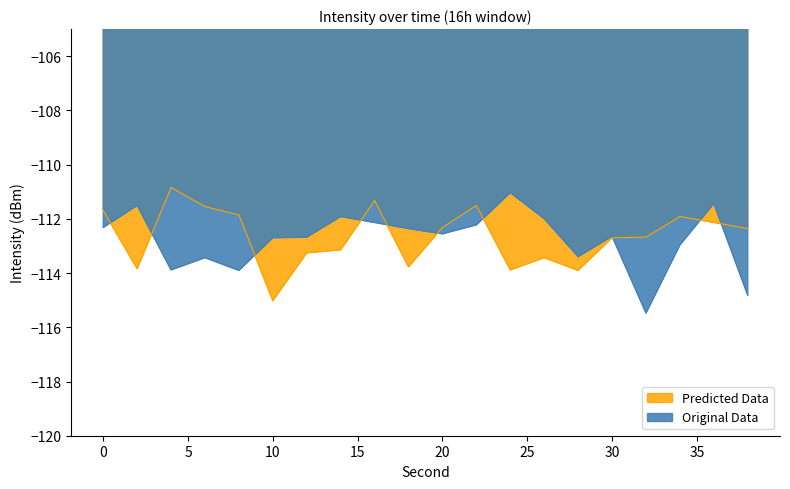

Reading left to right, what are all the values shown in this chart?

Original Data: 0=-112.3	2=-111.5	4=-113.9	6=-113.4	8=-113.9	10=-112.7	12=-112.7	14=-111.9	16=-112.1	18=-112.4	20=-112.6	22=-112.2	24=-111.0	26=-112.0	28=-113.4	30=-112.6	32=-115.5	34=-113.0	36=-111.4	38=-114.8
Predicted Data: 0=-111.7	2=-113.8	4=-110.8	6=-111.5	8=-111.9	10=-115.0	12=-113.3	14=-113.1	16=-111.3	18=-113.8	20=-112.3	22=-111.5	24=-113.9	26=-113.4	28=-113.9	30=-112.7	32=-112.7	34=-111.9	36=-112.1	38=-112.4